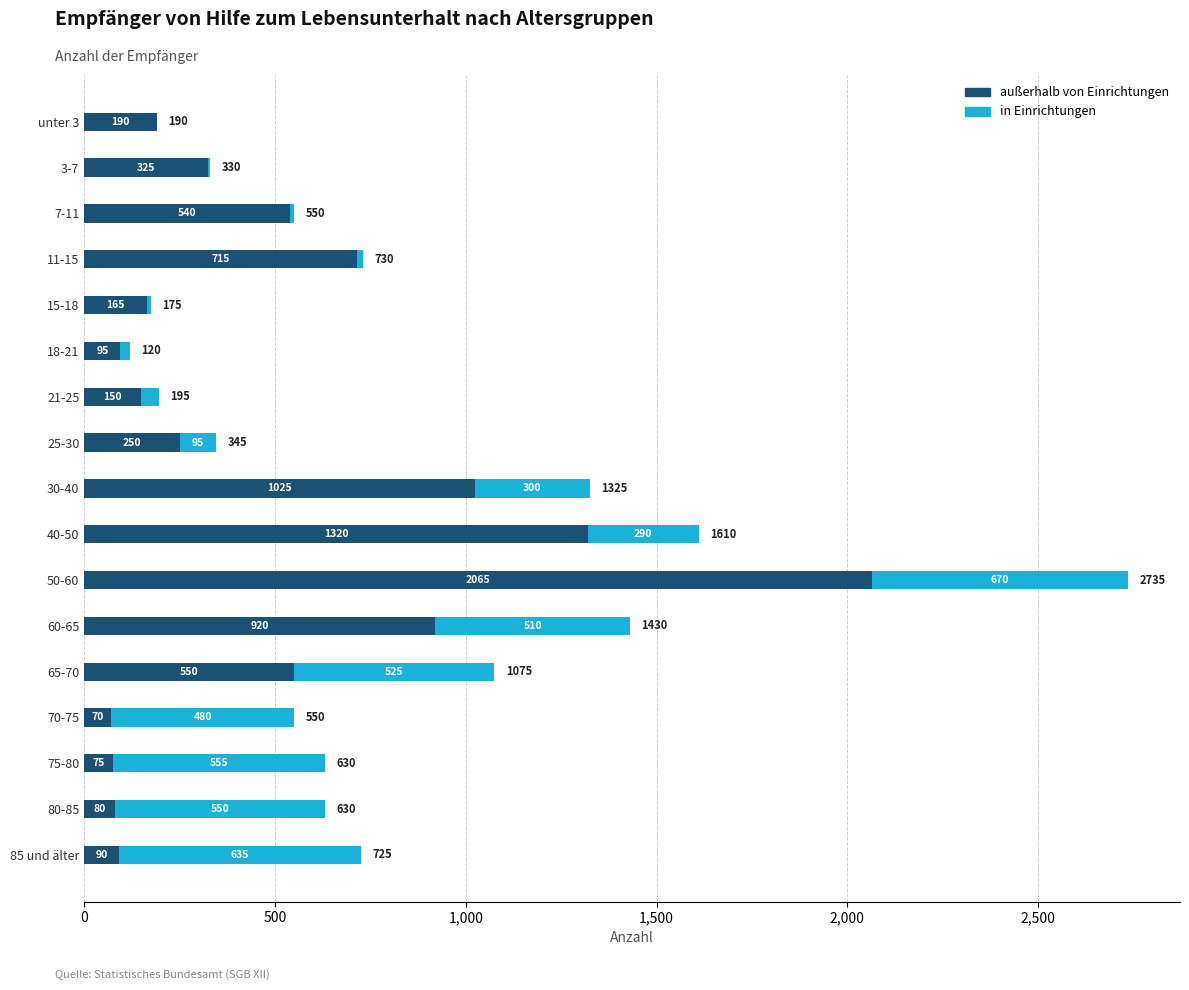

At which category is the sum across all series the highest?

50-60